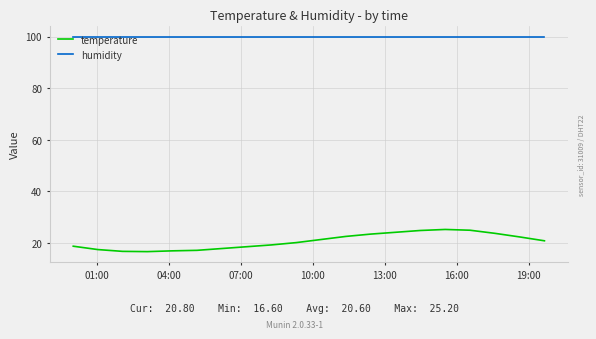

True or false: humidity and temperature intersect in this chart.

False